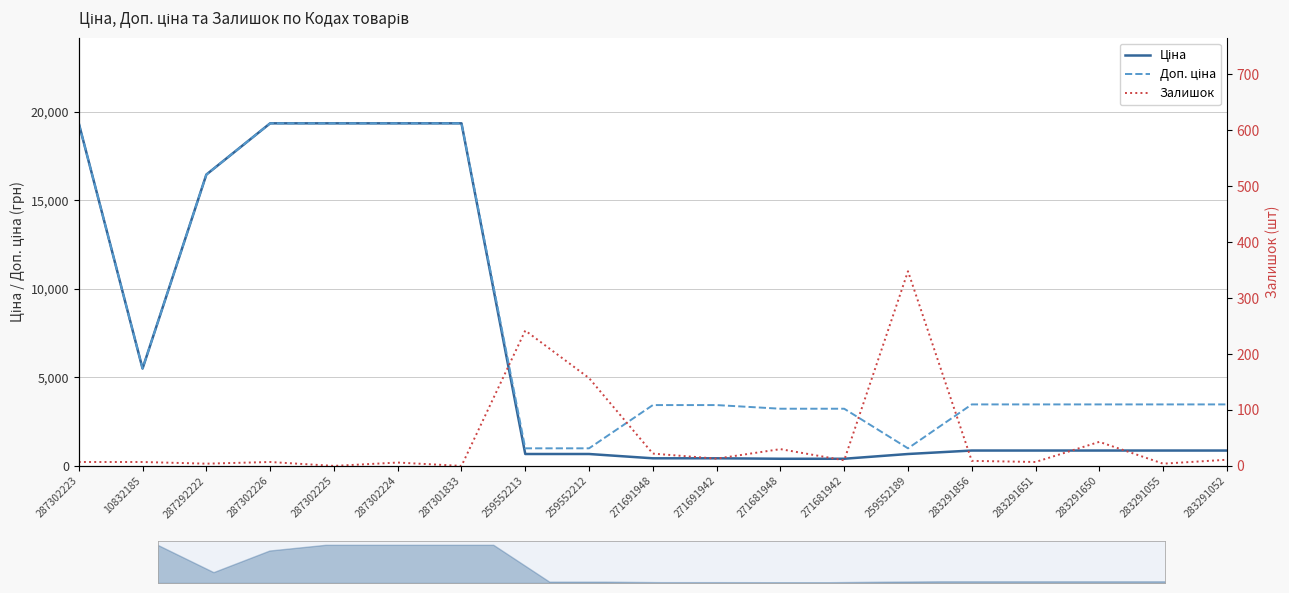

Between 283291856 and 10832185, which is larger?

10832185